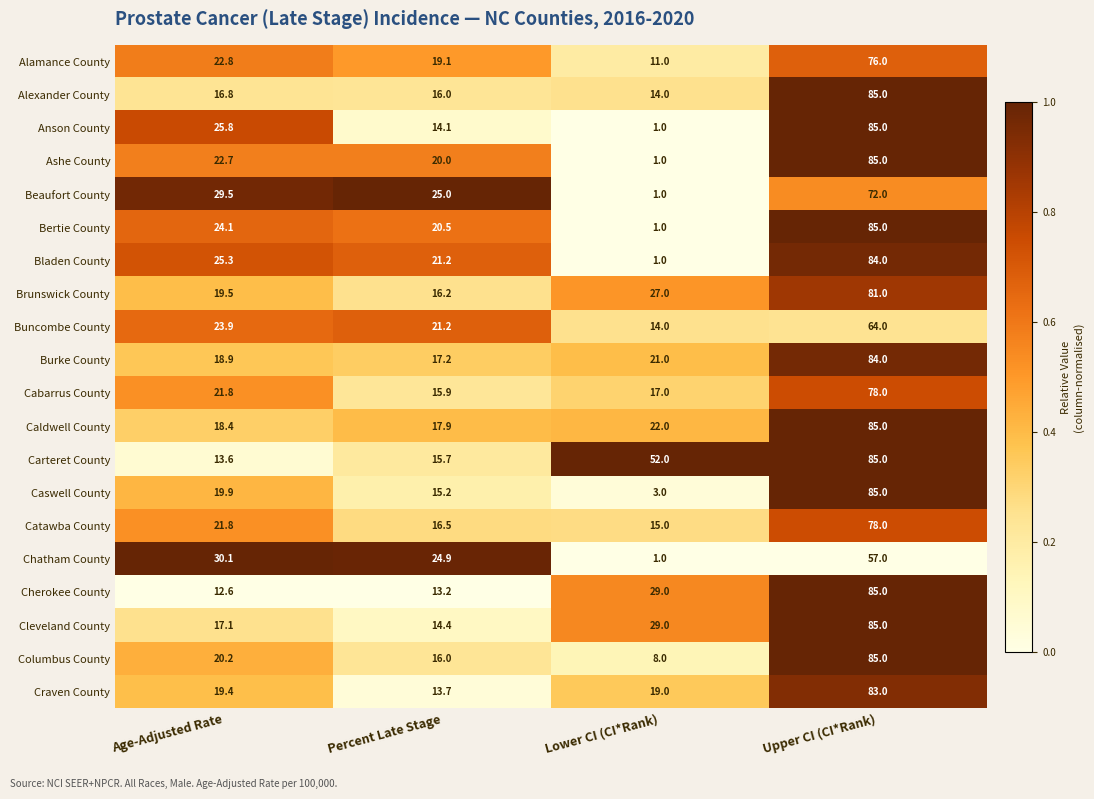

Read the Caldwell County value at Lower CI (CI*Rank).

22.0